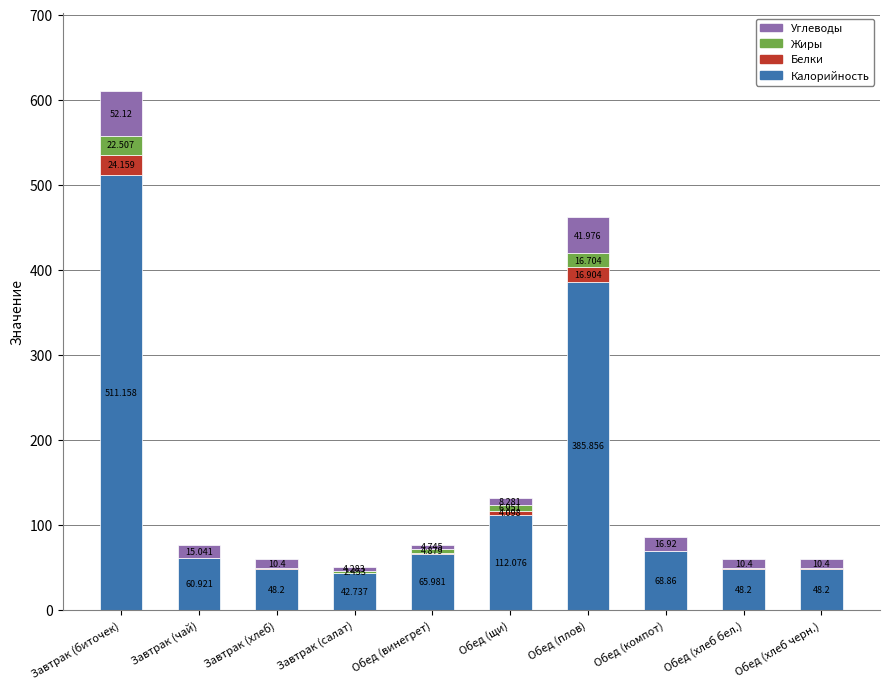

At which category is the sum across all series the highest?

Завтрак (биточек)